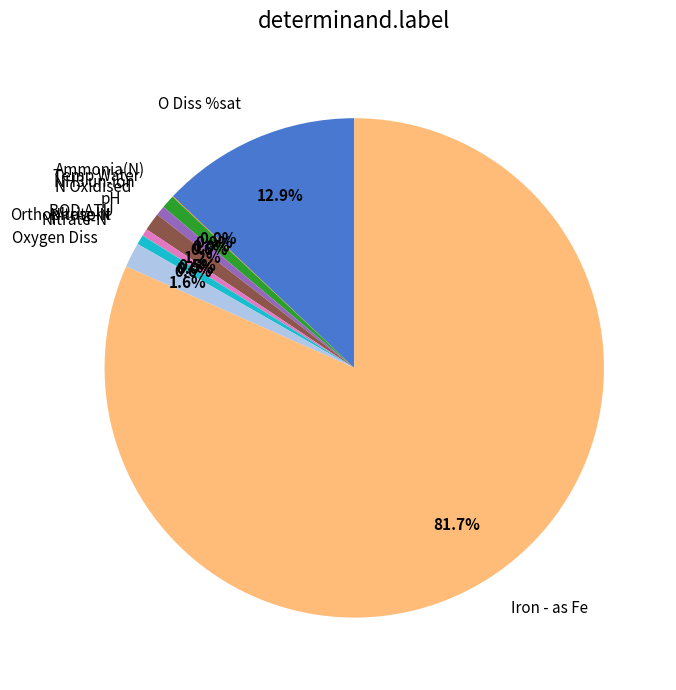

To the nearest percent, what is the difference between the largest and smallest slice percentages?

82%